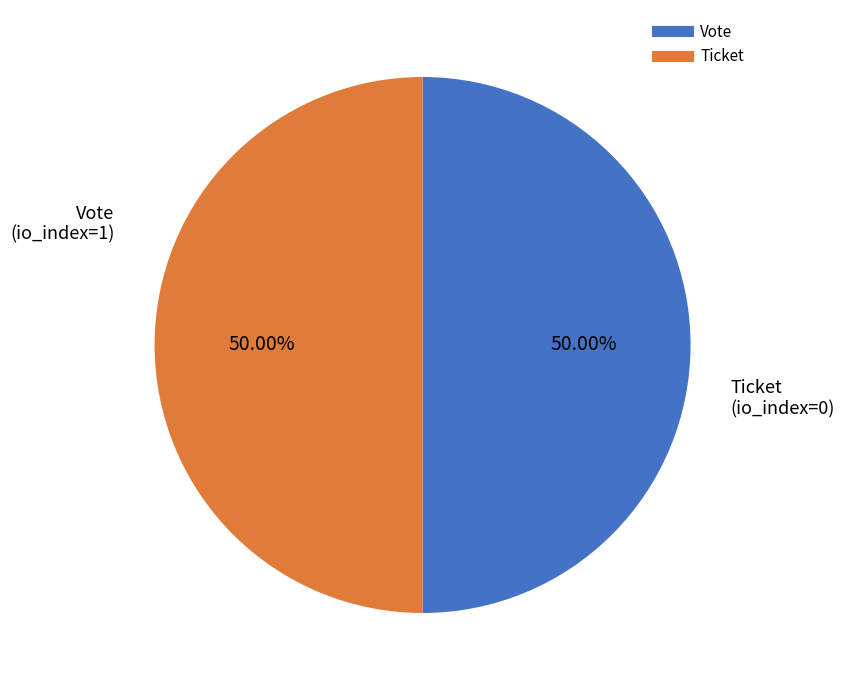

Is the sum of Vote and Ticket greater than half?

Yes